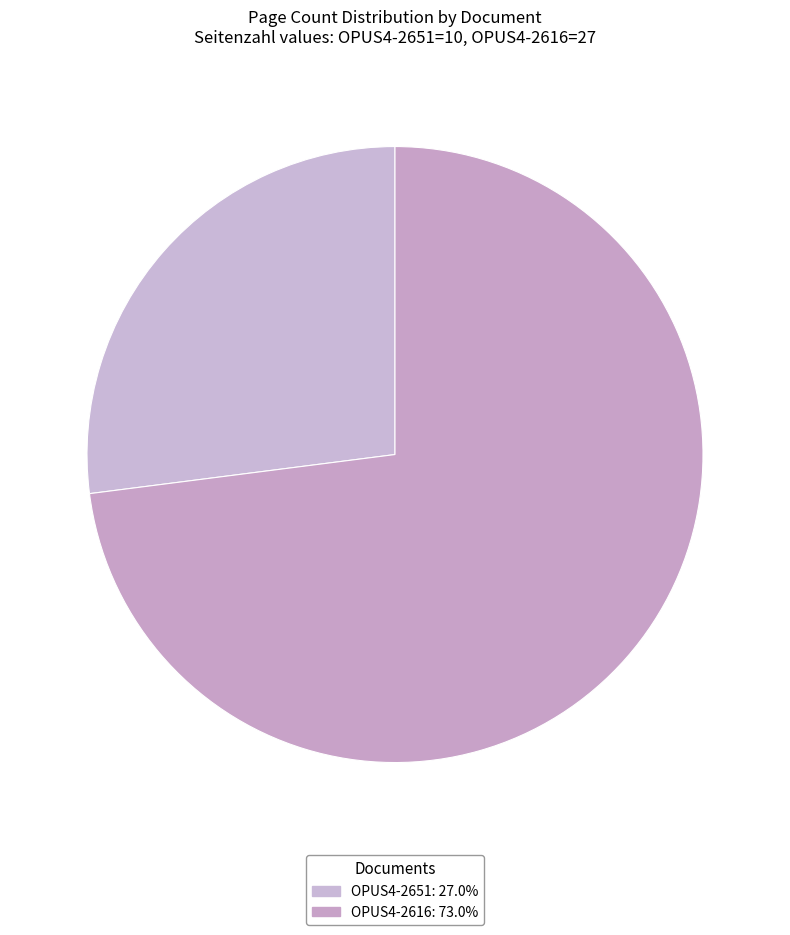

Which slice is the largest?

OPUS4-2616